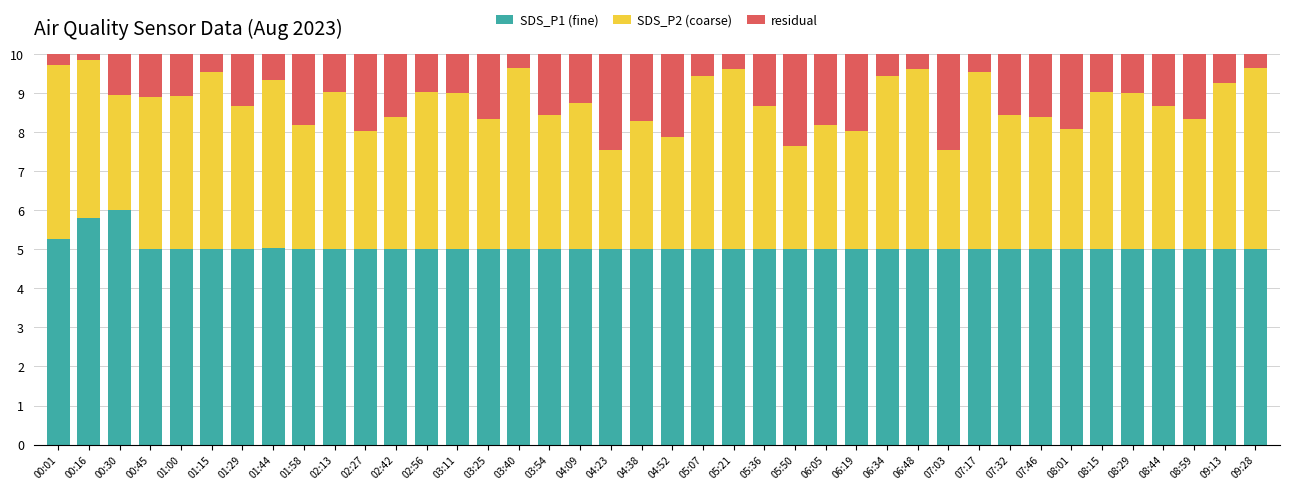

What is the total value across all series at 01:44?

10.0